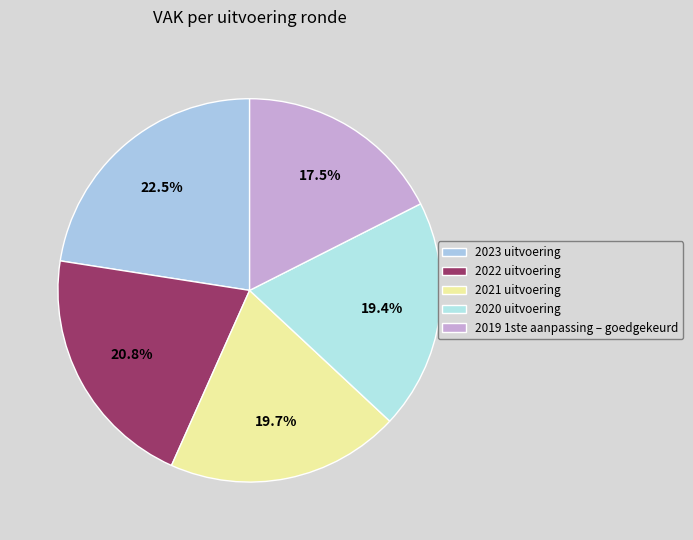

Which slice is the smallest?

2019 1ste aanpassing – goedgekeurd